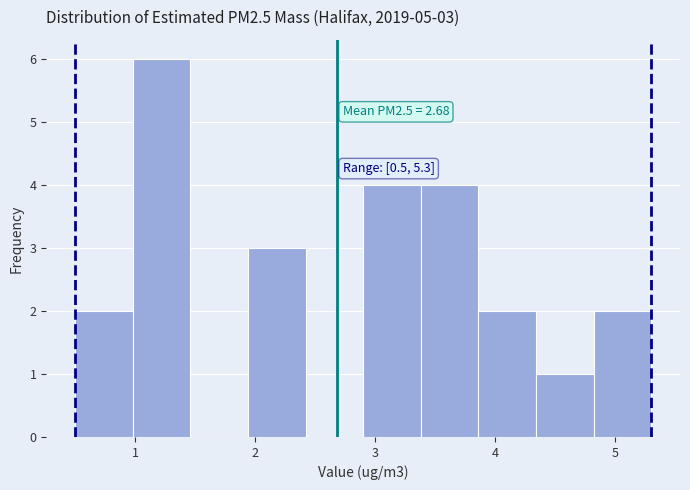

Over which range of the x-axis is the bar tallest?

0.98 to 1.46